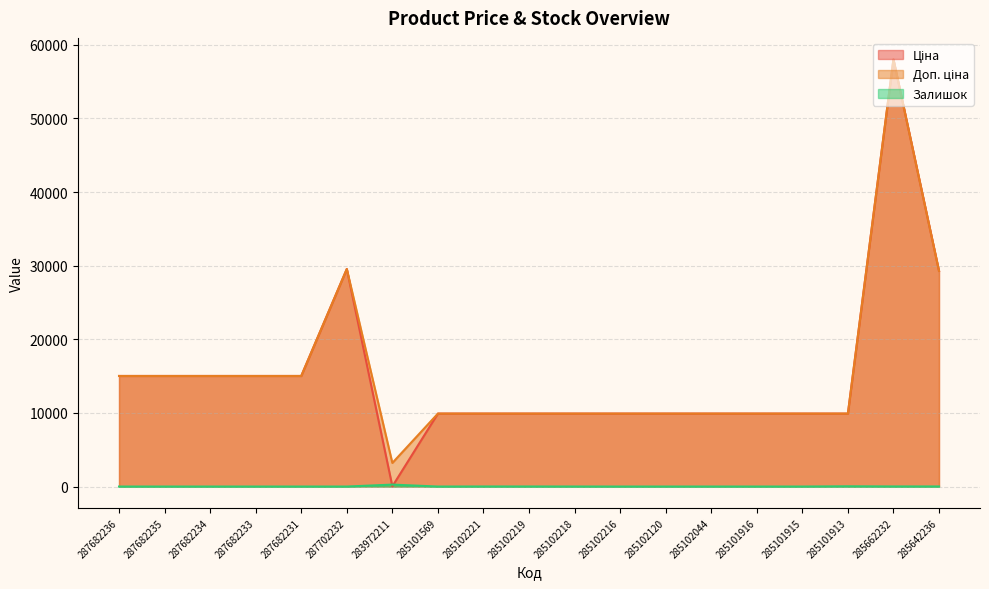

At which label does Доп. ціна first exceed 9908?

287682236